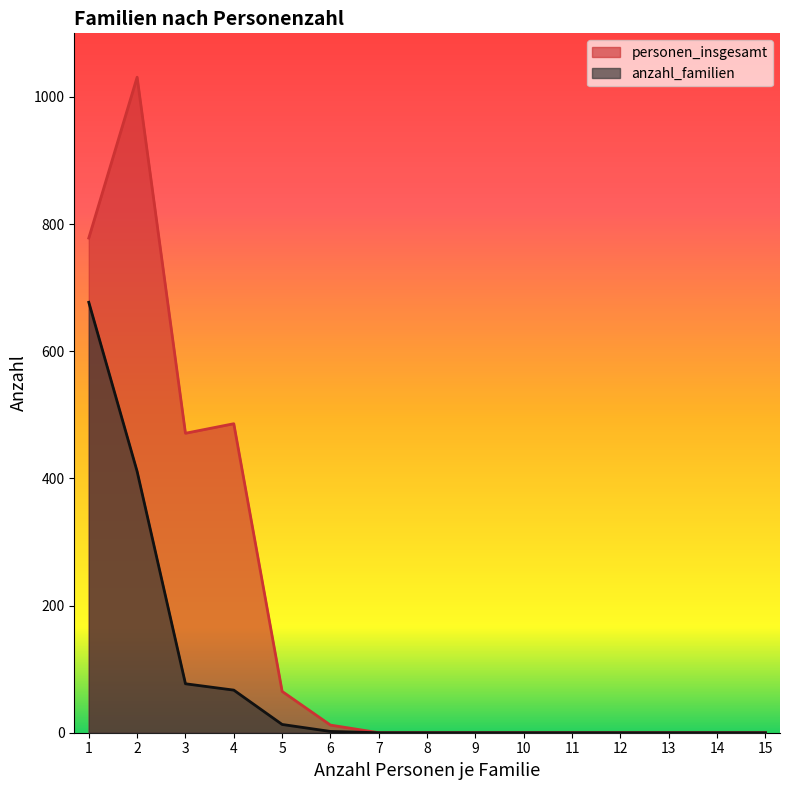

Is the value of anzahl_familien at 8 greater than the value of personen_insgesamt at 5?

No